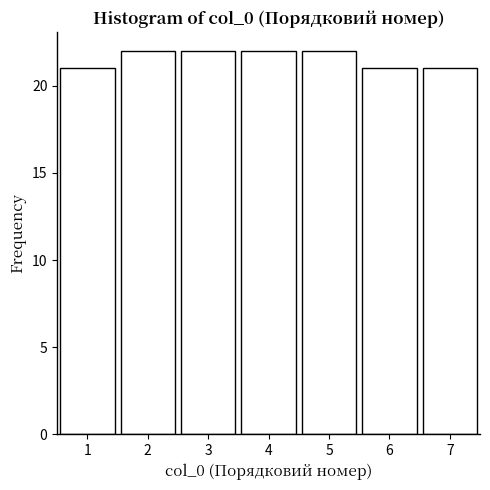

Reading left to right, list all the values displayed in this chart.

1=21	2=22	3=22	4=22	5=22	6=21	7=21